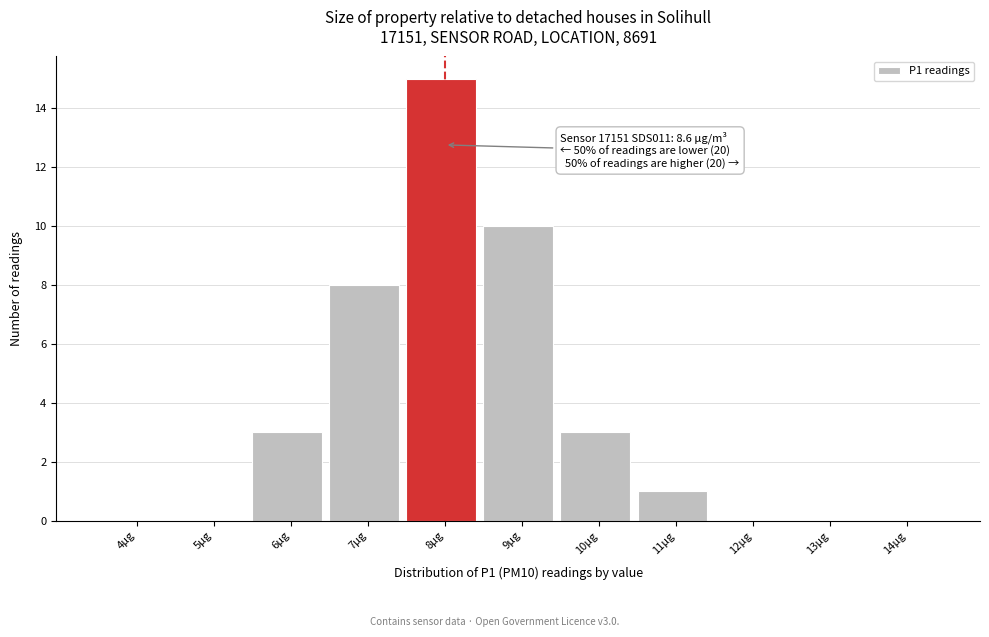

Reading right to left, what are all the values shown in this chart?

14µg=0	13µg=0	12µg=0	11µg=1	10µg=3	9µg=10	8µg=15	7µg=8	6µg=3	5µg=0	4µg=0